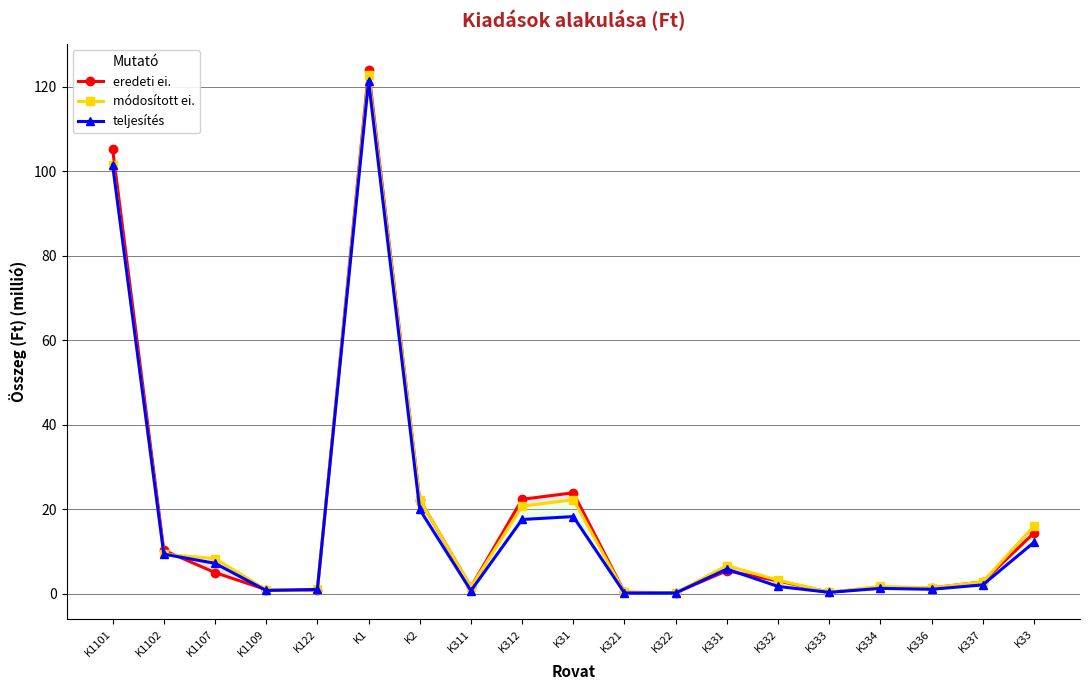

Is the value of módosított ei. at K333 greater than the value of eredeti ei. at K333?

No